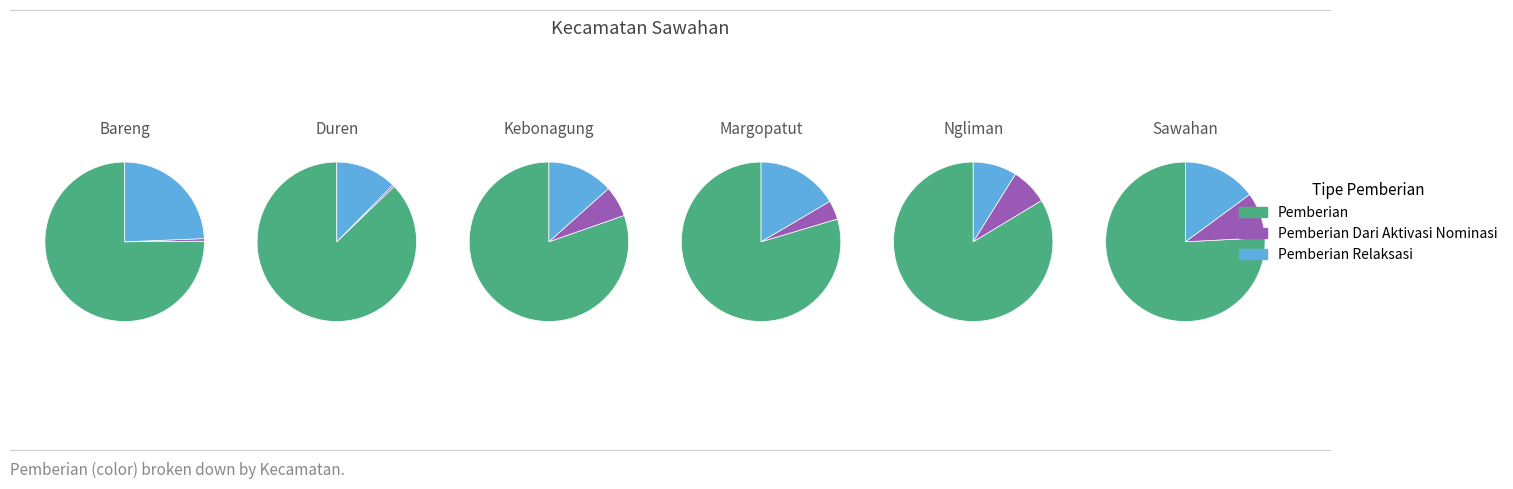

Does 30 represent more than half of the total?

No